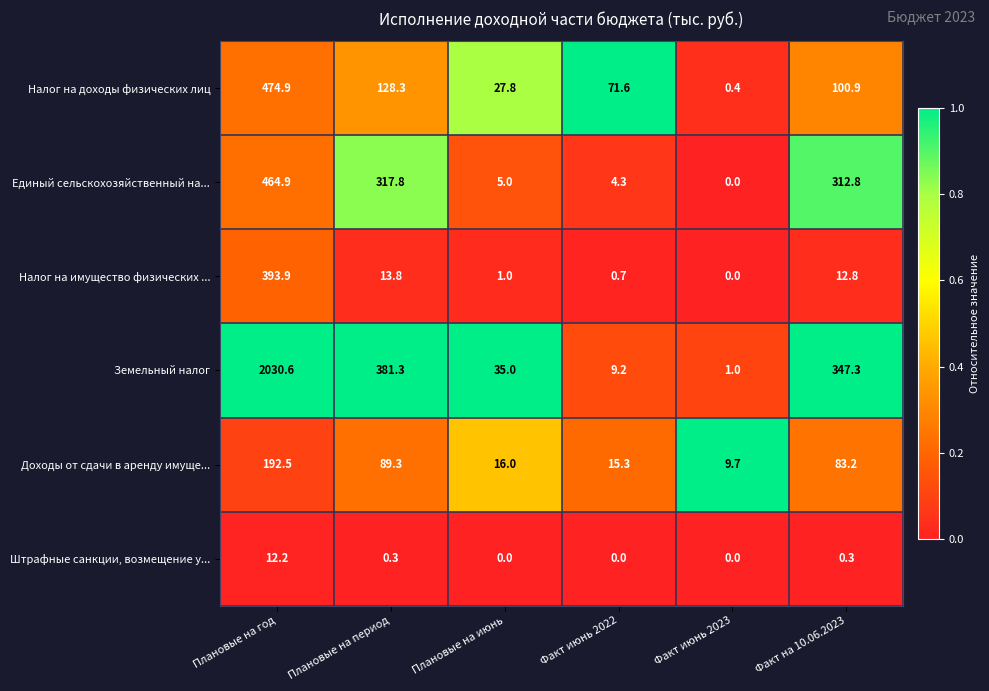

How many values in the Земельный налог series are below 347?

3